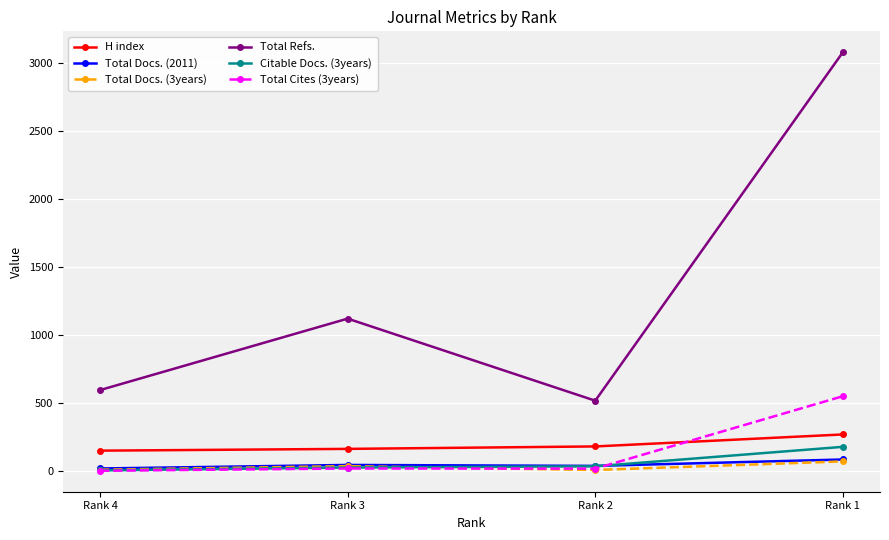

At which category is the sum across all series the highest?

Rank 1